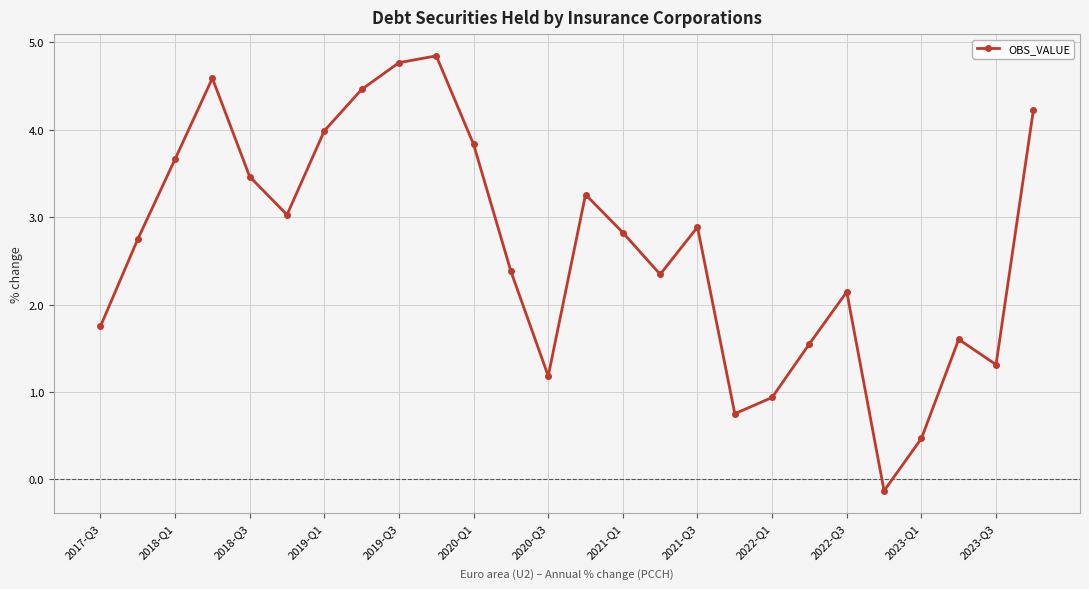

What is the value of the 17th point from the left?

2.9